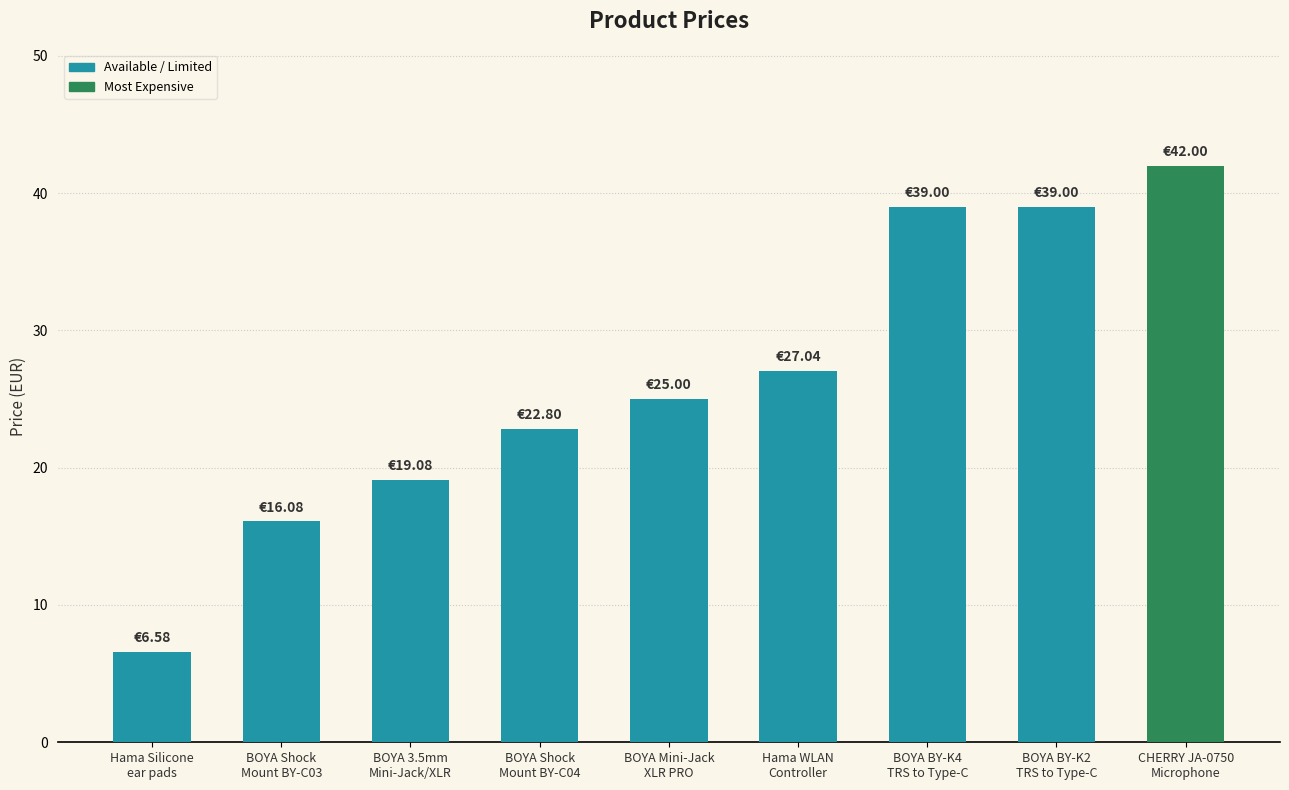

The chart shows a value of 55.1 at CHERRY JA-0750
Microphone. True or false?

False